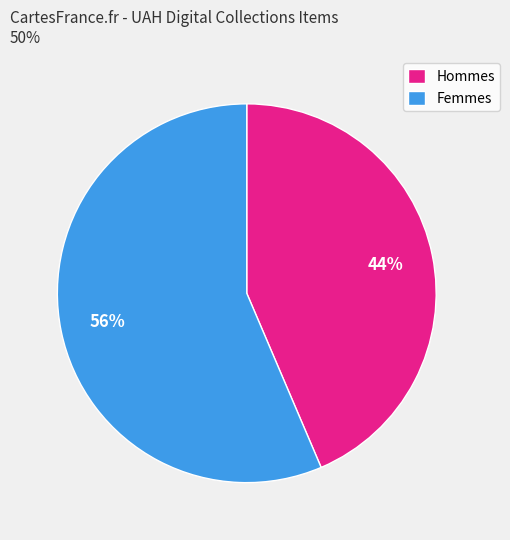

How many segments does this pie chart have?

2